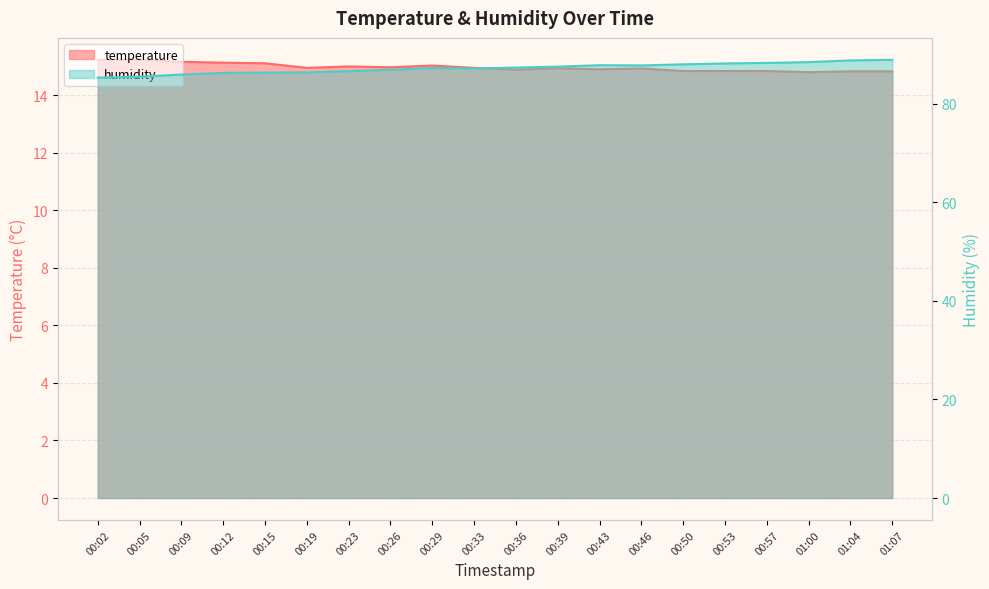

What position from the left is 00:02?

1